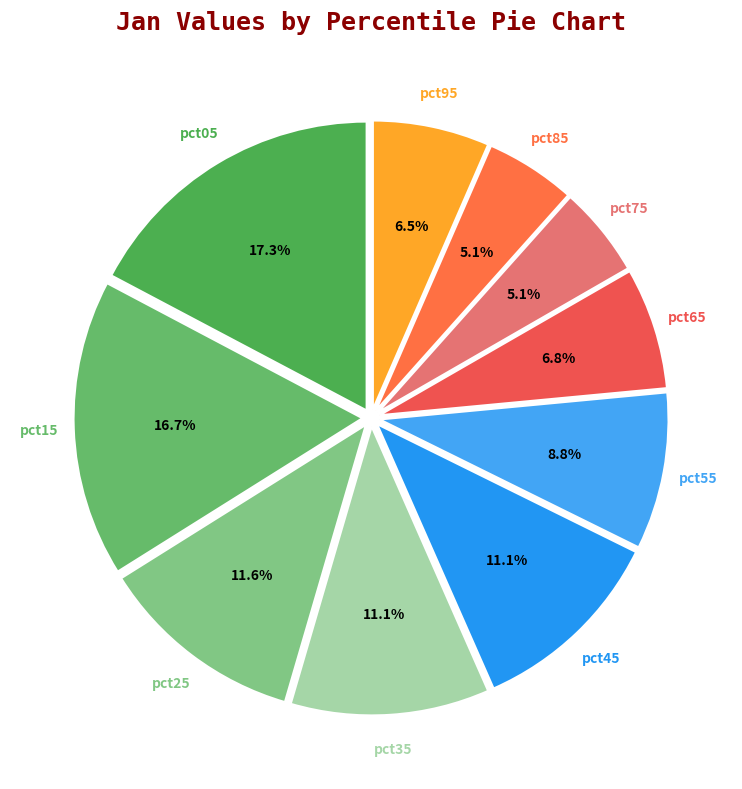

How many slices are in this pie chart?

10